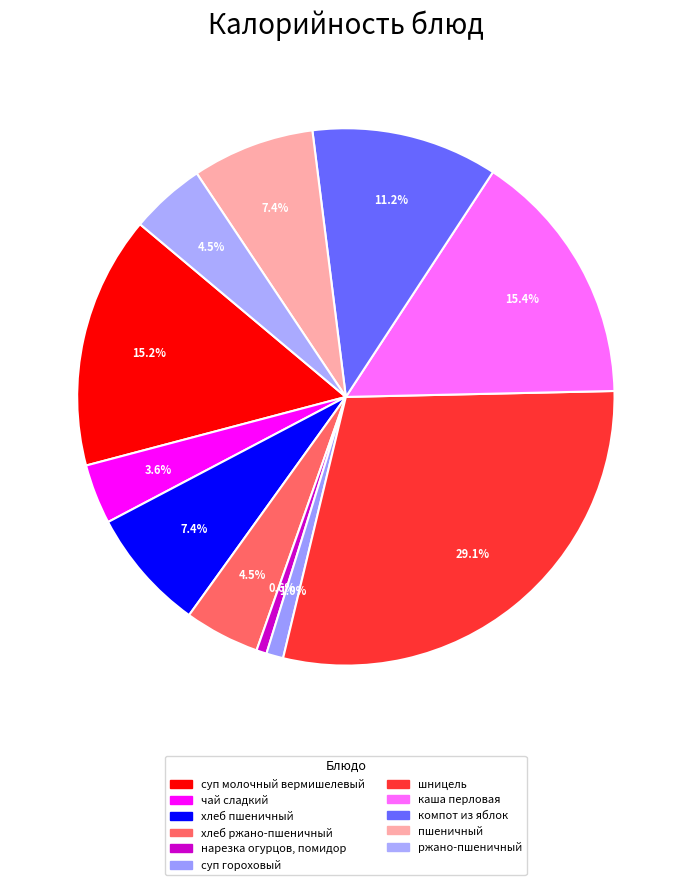

Combined, do нарезка огурцов, помидор and чай сладкий account for over 50%?

No